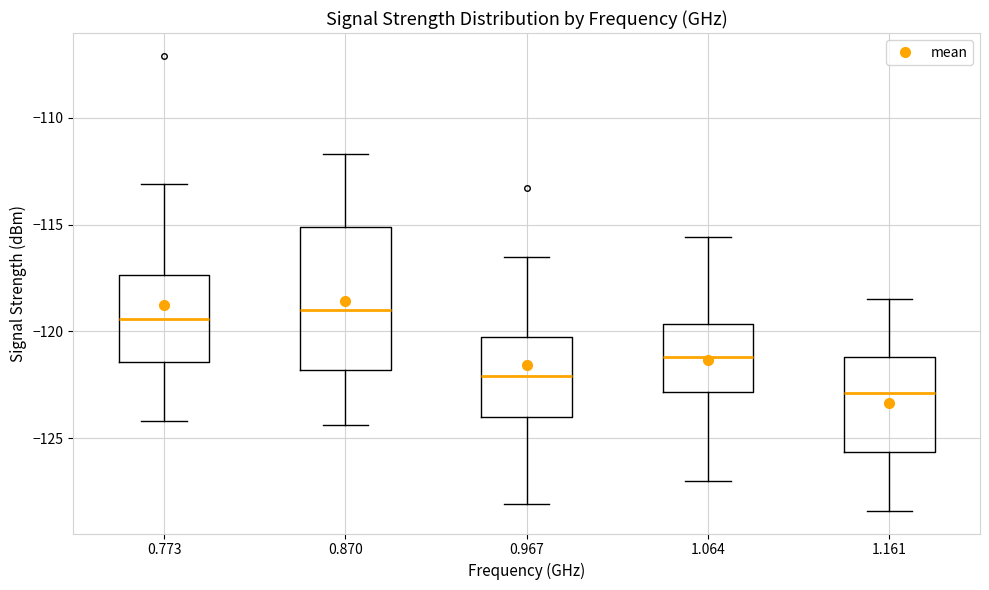

Reading left to right, read every box against the y-axis: the position of its median line, the range the box covers, and the ends of its whiskers. The values are not printed on the chart, so give them approximately, as read against the axis.

0.773: median -119.5, box -121.5 to -117.5, whiskers -124.0 to -113.0
0.870: median -119.0, box -122.0 to -115.0, whiskers -124.5 to -111.5
0.967: median -122.0, box -124.0 to -120.0, whiskers -128.0 to -116.5
1.064: median -121.0, box -123.0 to -119.5, whiskers -127.0 to -115.5
1.161: median -123.0, box -125.5 to -121.0, whiskers -128.5 to -118.5